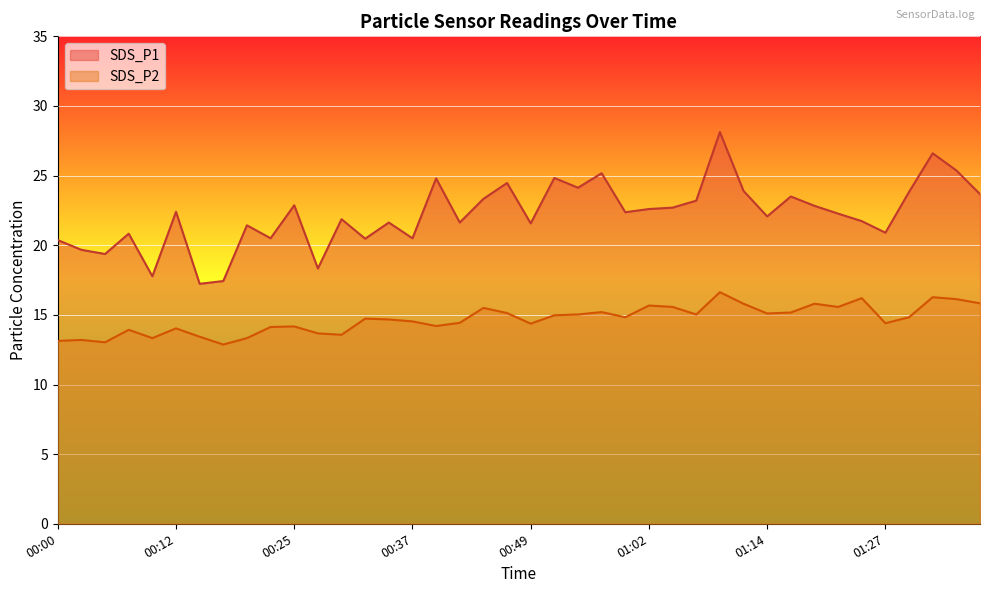

What are all the series names shown in the legend?

SDS_P1, SDS_P2